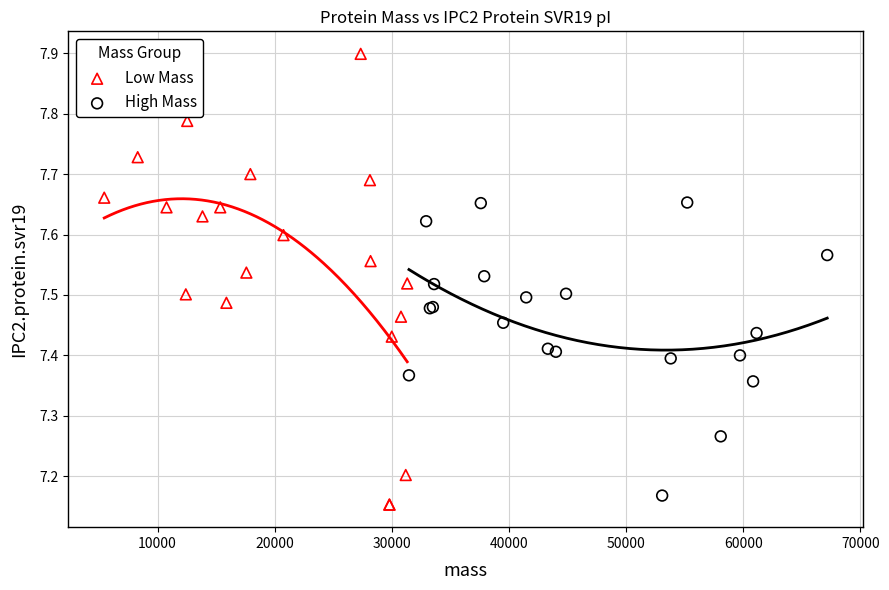

Which series has the widest spread of Y values?

Low Mass